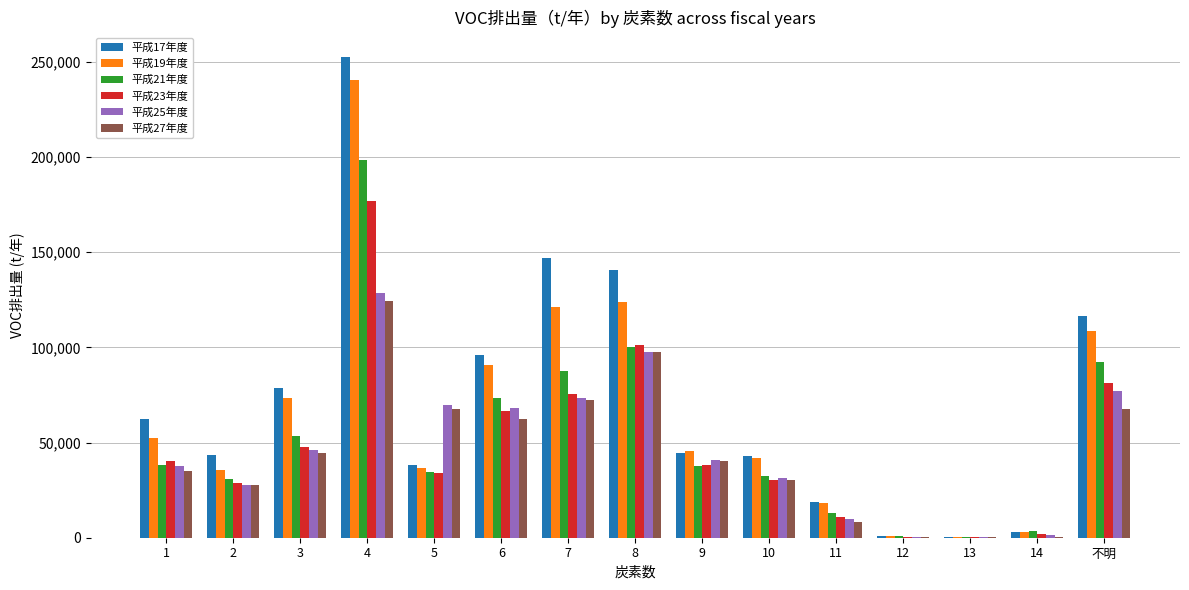

Are the bars grouped side by side (vs. stacked)?

Yes